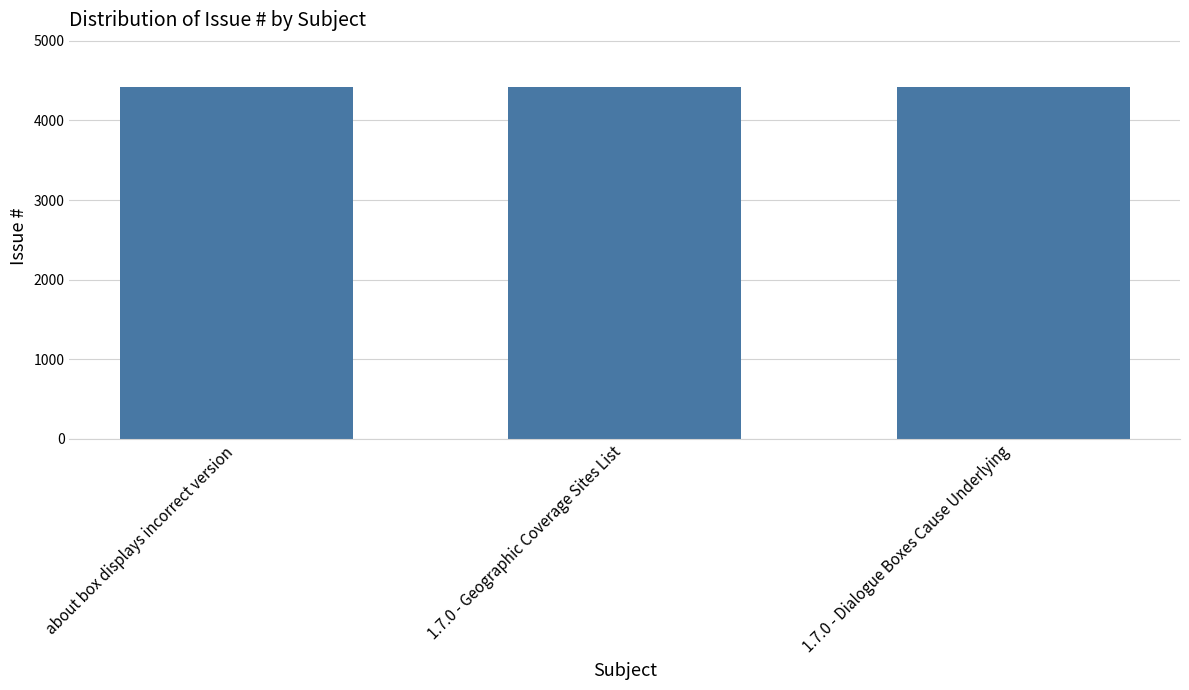

Count the values in the range 4416 to 4418.

3